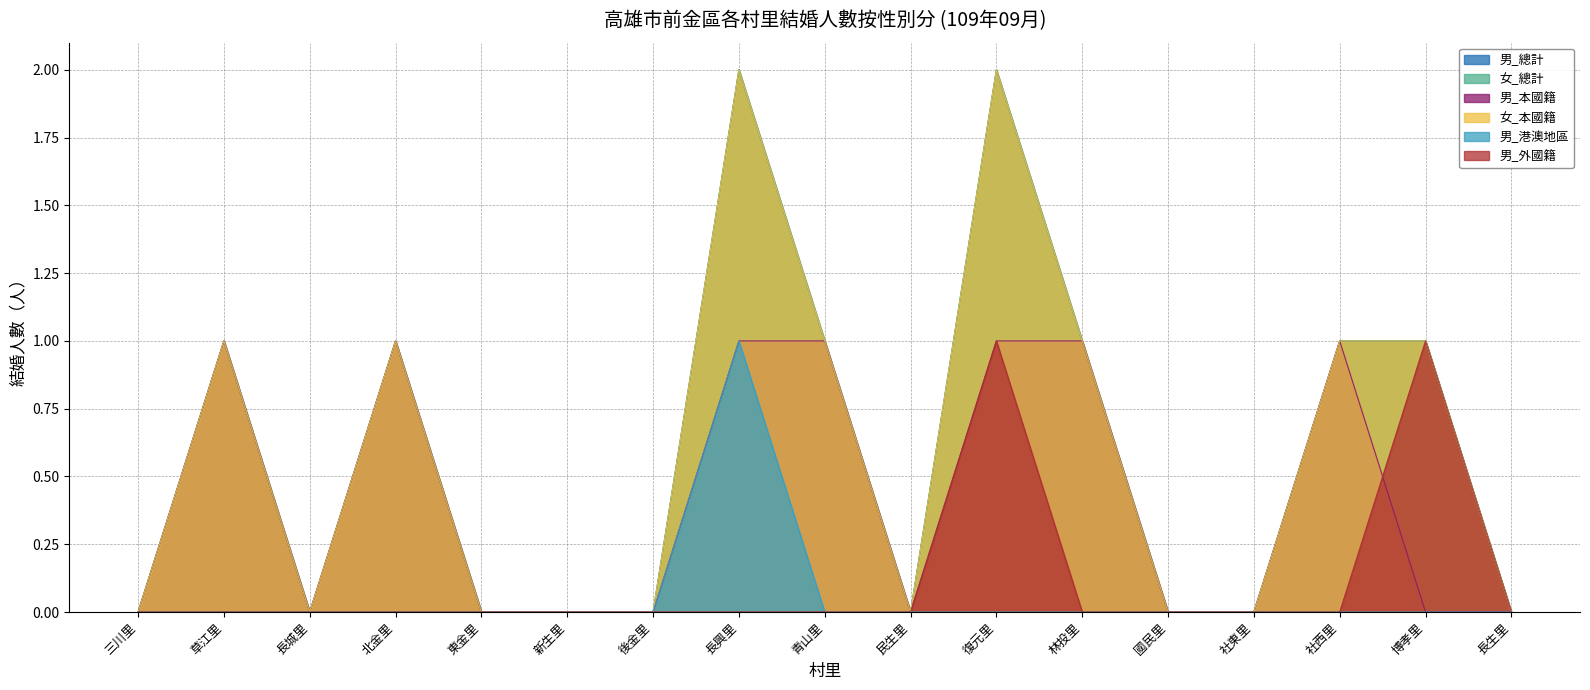

Reading left to right, what are all the values shown in this chart?

男_總計: 0	1	0	1	0	0	0	2	1	0	2	1	0	0	1	1	0
女_總計: 0	1	0	1	0	0	0	2	1	0	2	1	0	0	1	1	0
男_本國籍: 0	1	0	1	0	0	0	1	1	0	1	1	0	0	1	0	0
女_本國籍: 0	1	0	1	0	0	0	2	1	0	2	1	0	0	1	1	0
男_港澳地區: 0	0	0	0	0	0	0	1	0	0	0	0	0	0	0	0	0
男_外國籍: 0	0	0	0	0	0	0	0	0	0	1	0	0	0	0	1	0